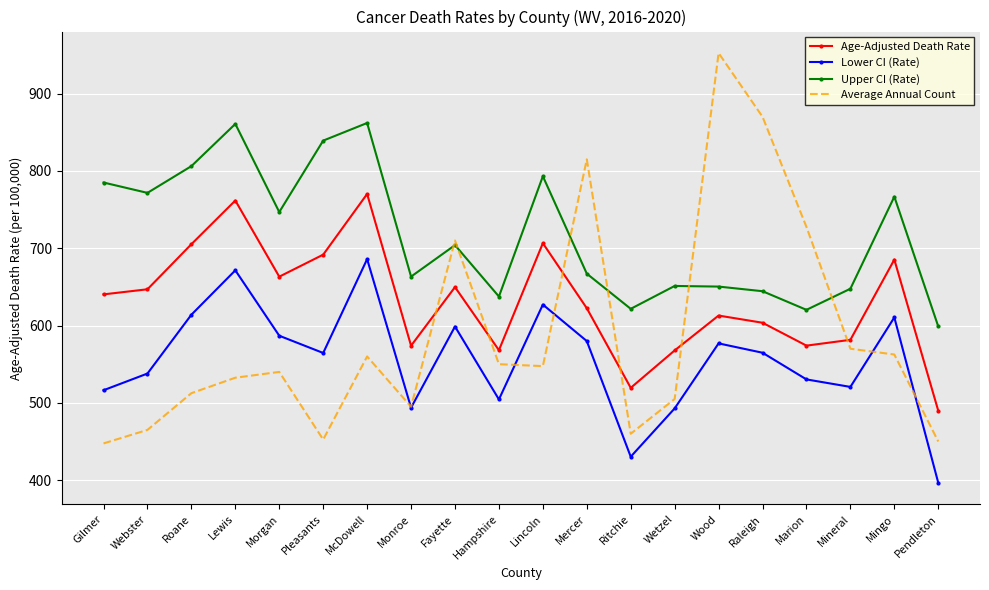

What is the difference between the second highest and minimum values in the Age-Adjusted Death Rate series?

271.9